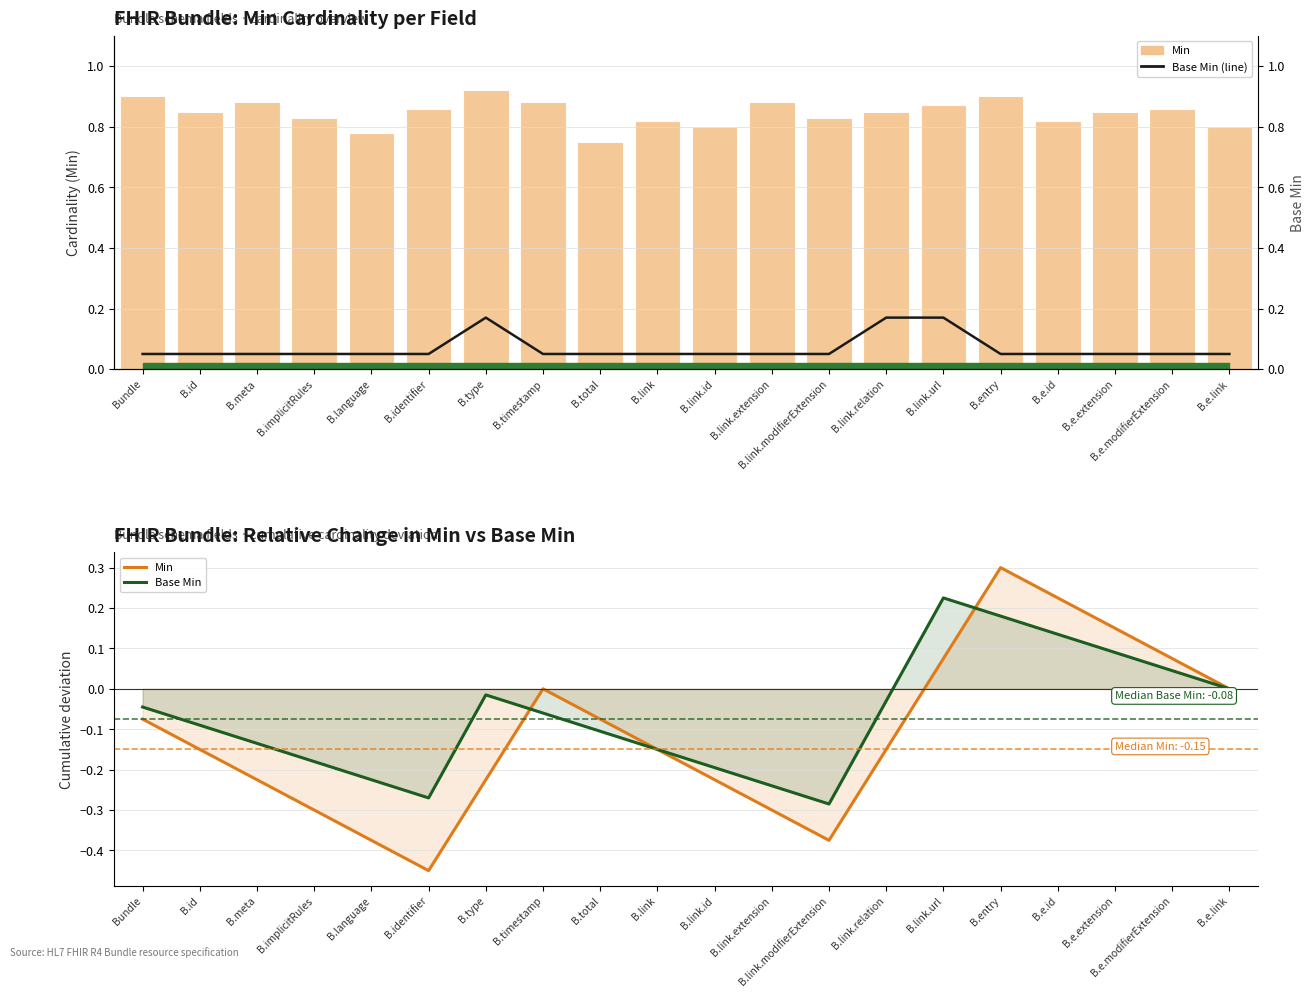

What is the minimum value for Base Min (line)?

0.1